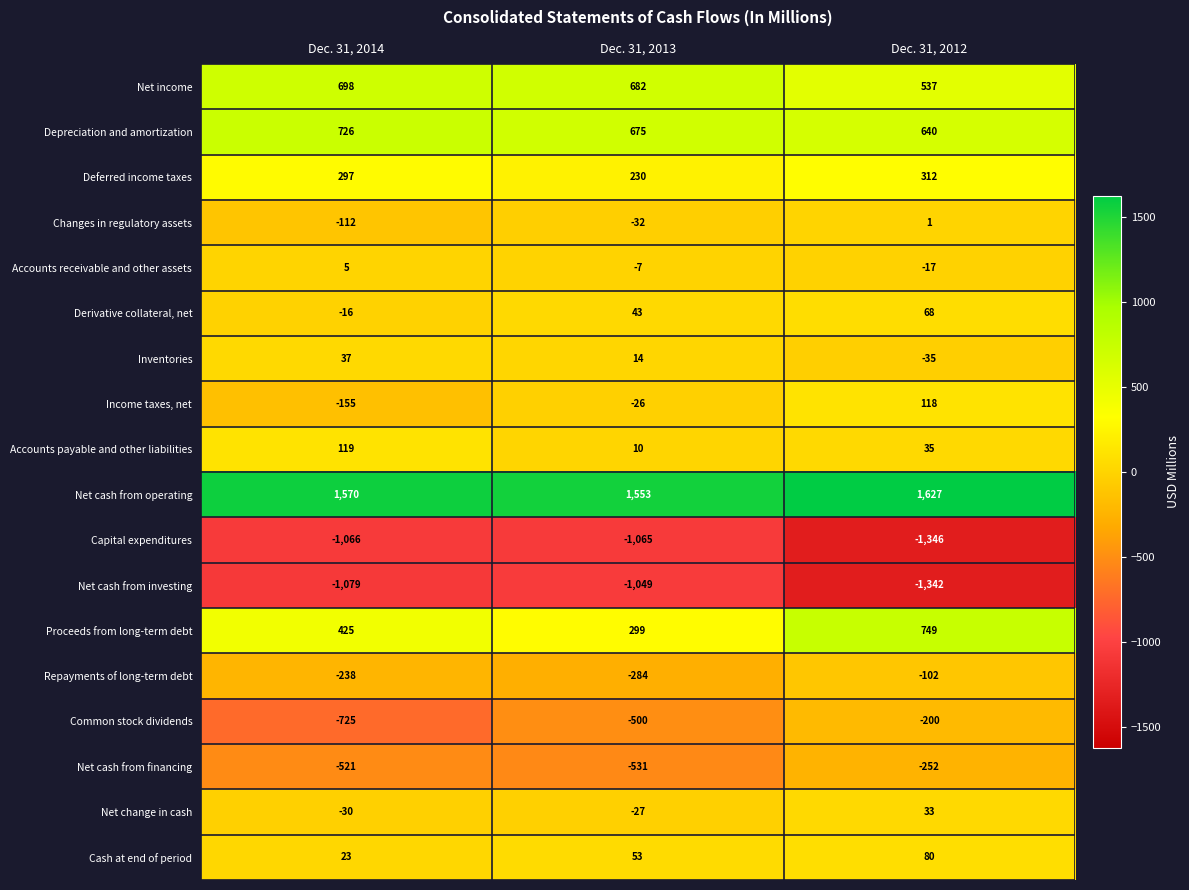

The value of Repayments of long-term debt at Dec. 31, 2014 is -238. True or false?

True